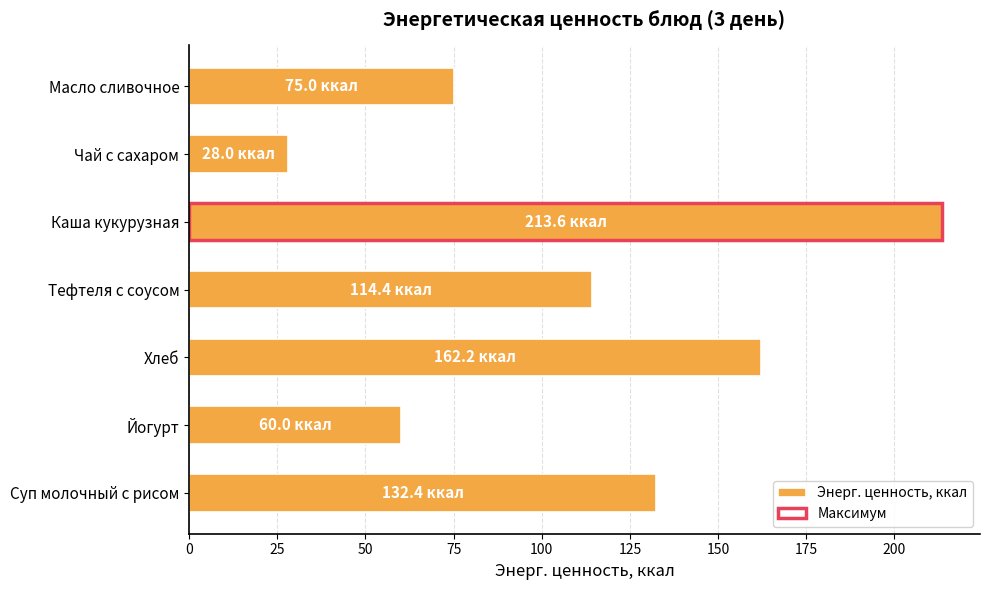

Reading right to left, extract all data points from this chart.

75.0	28.0	213.6	114.4	162.2	60.0	132.4